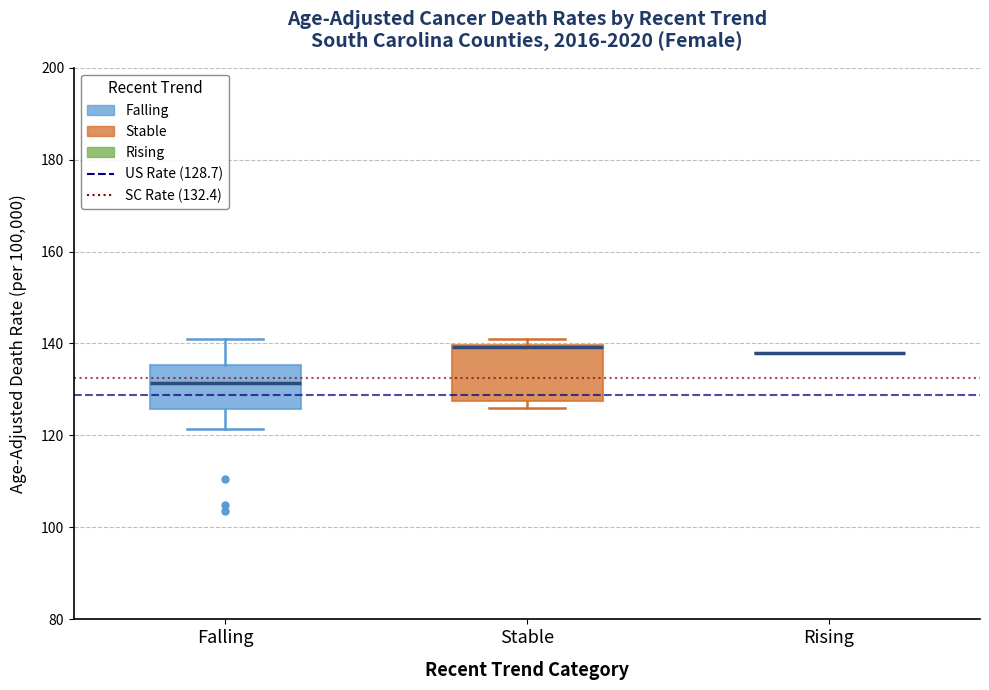

Which box is the tallest, from its lower edge to its upper edge?

Stable